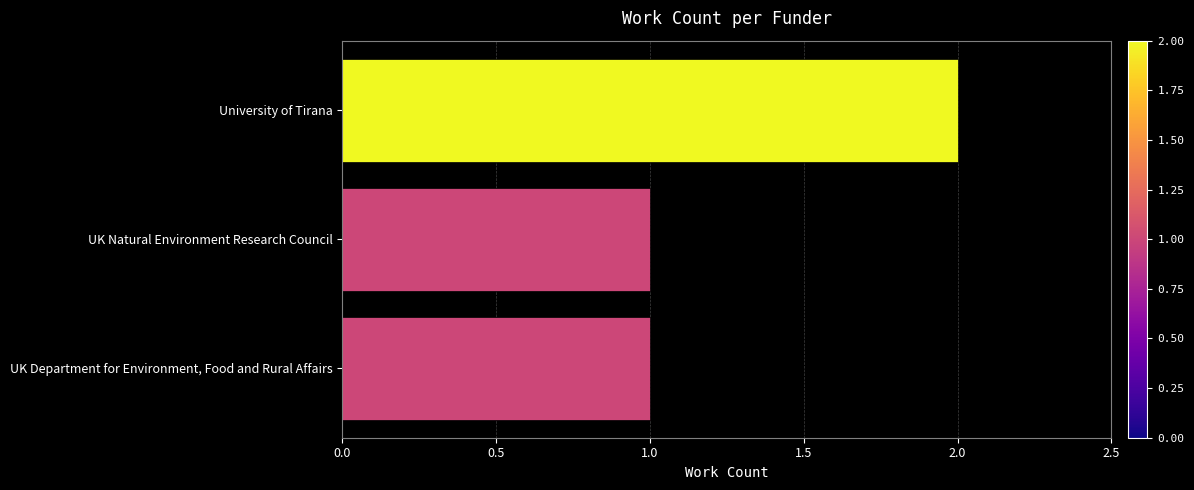

What is the label of the 1st bar from the top?

University of Tirana